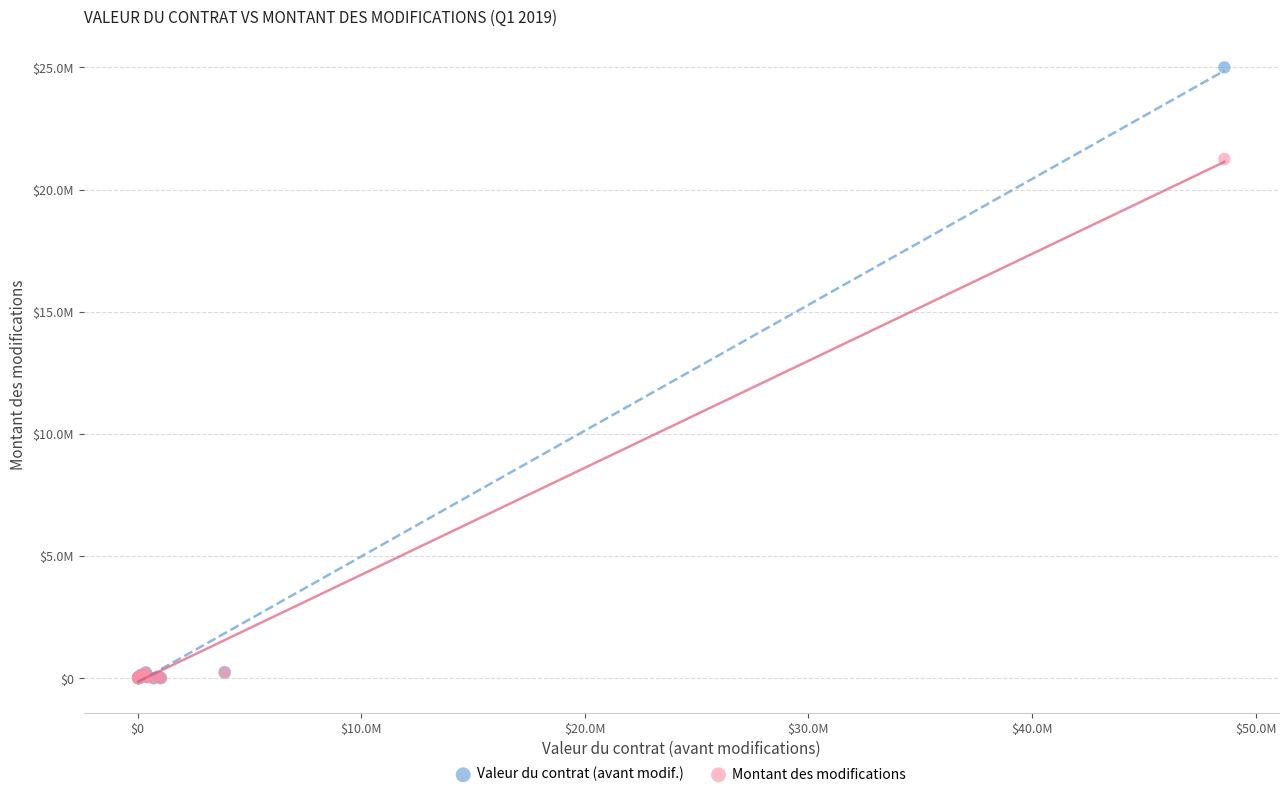

Which series has the largest Y range (max minus min)?

Valeur du contrat (avant modif.)